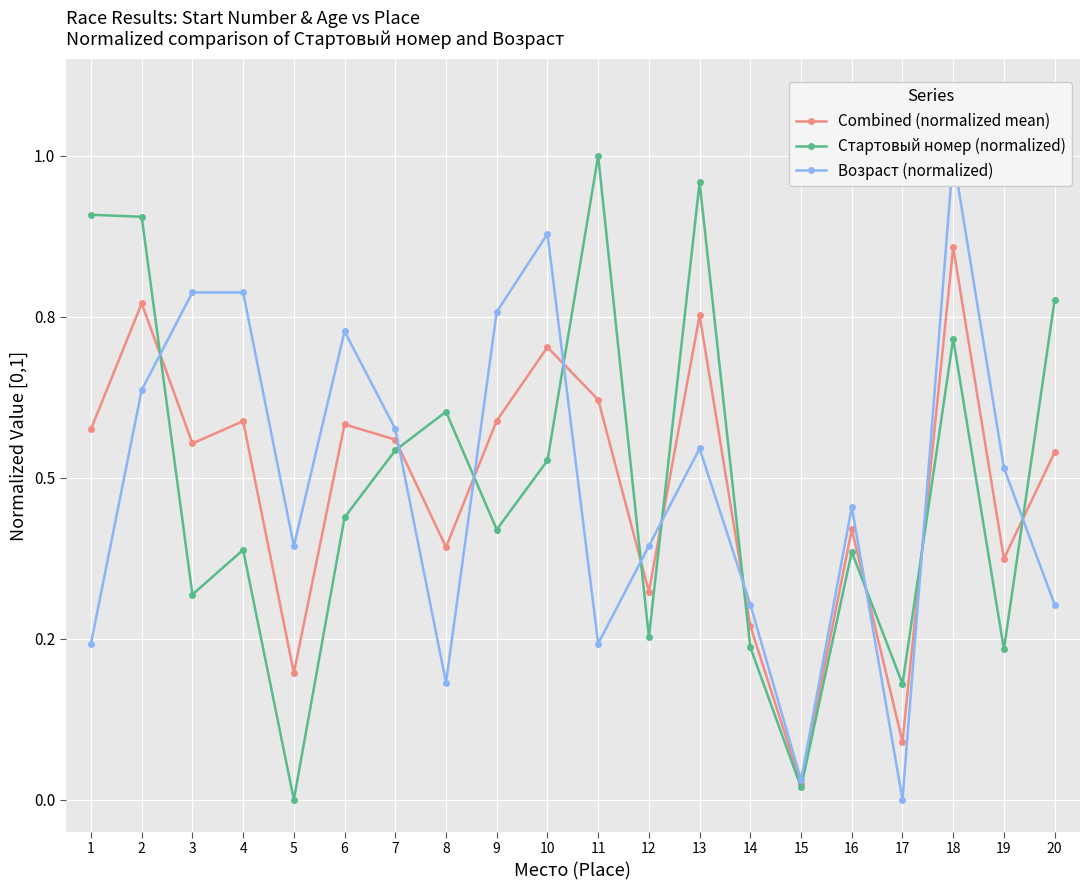

Which has a higher value, 9 or 12?

9